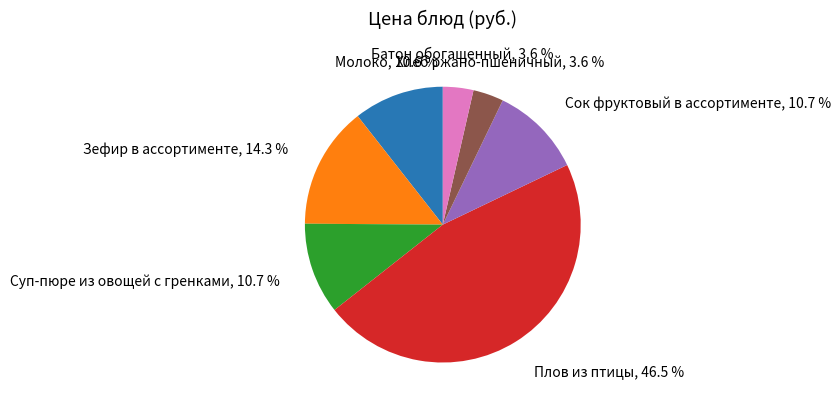

Does any single category account for the majority?

No